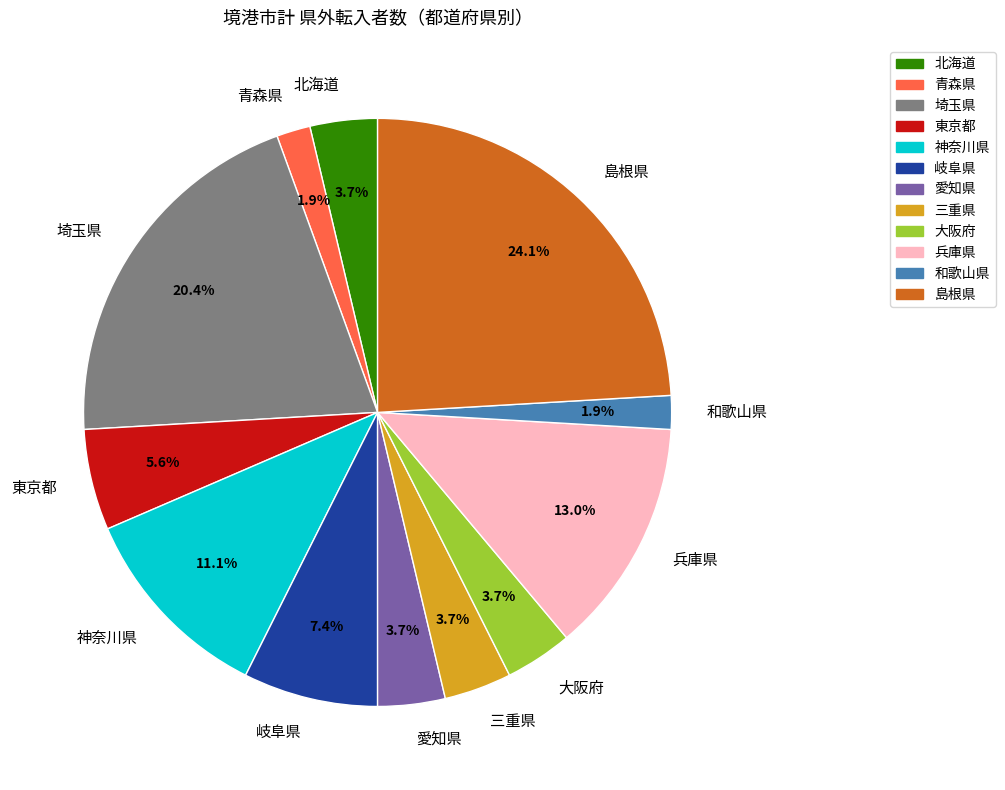

Is there any slice that represents more than half of the pie?

No